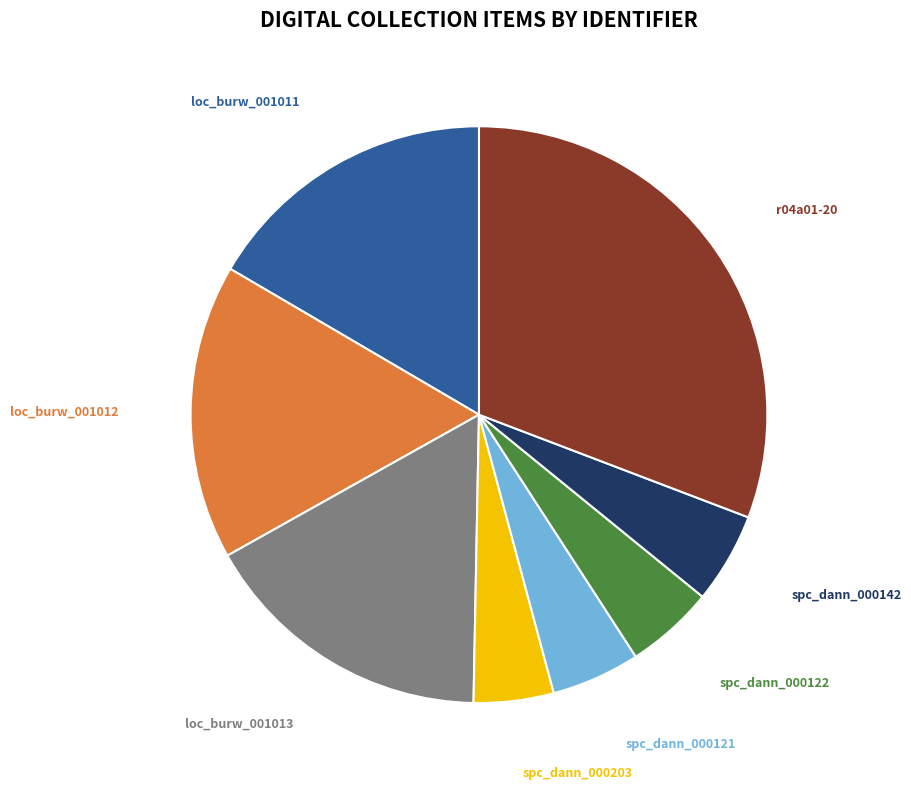

Count the number of slices in the pie.

8